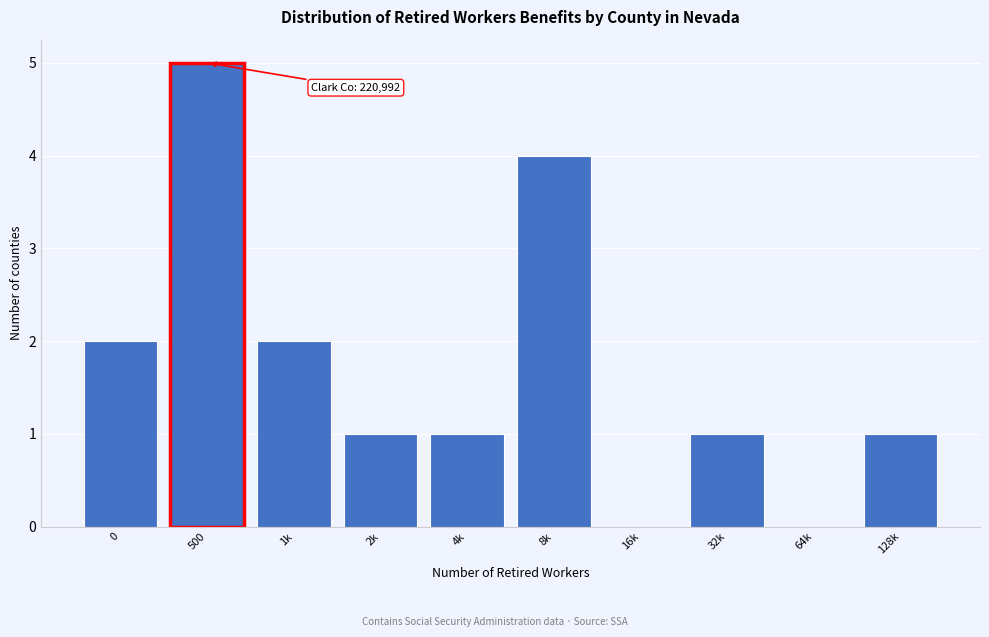

Reading left to right, transcribe all the data shown in this chart.

0=2	500=5	1k=2	2k=1	4k=1	8k=4	16k=0	32k=1	64k=0	128k=1